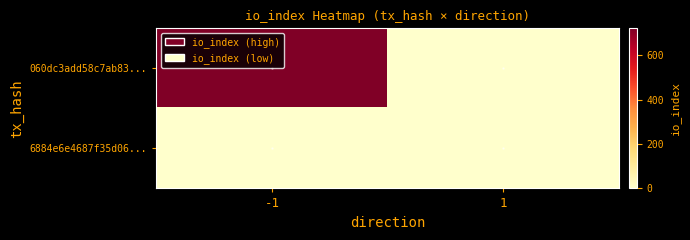

Which has a higher value, -1 or 1?

-1